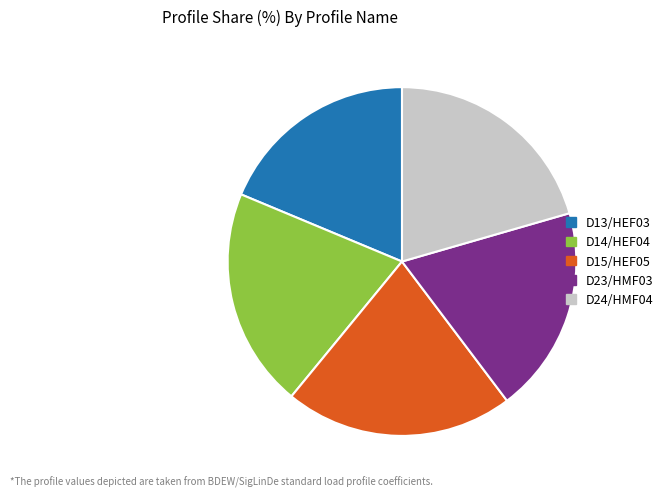

Do D13/HEF03 and D23/HMF03 together represent more than half of the pie?

No